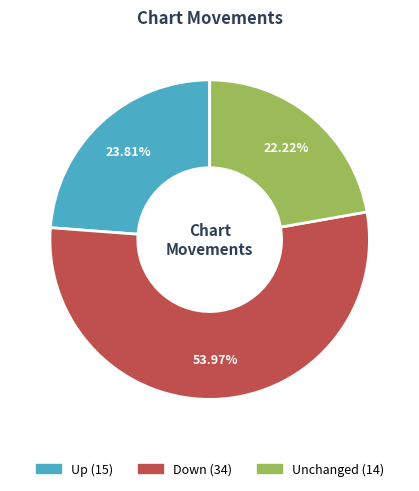

Is there a majority slice in this chart?

Yes